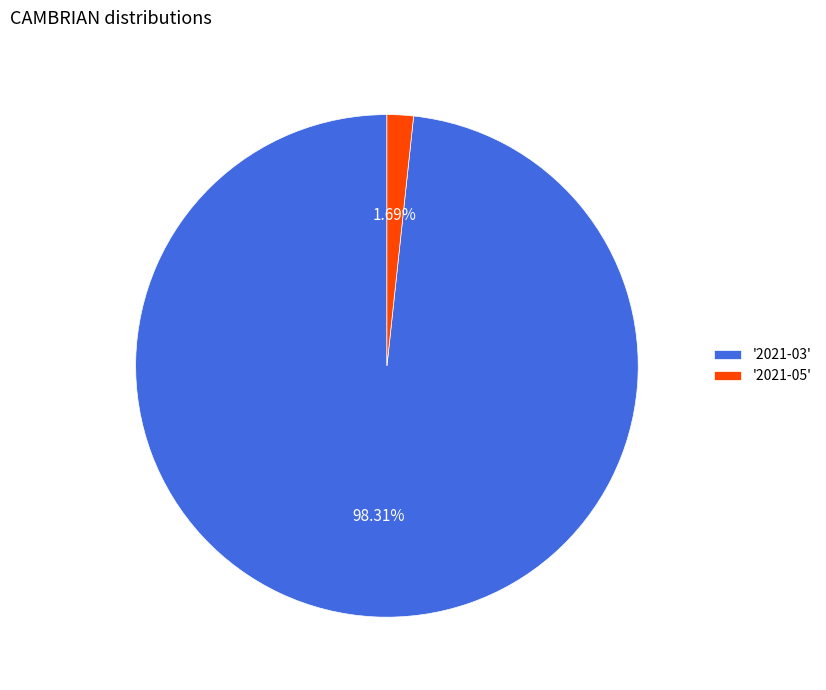

Rank the categories by value from highest to lowest.

'2021-03', '2021-05'